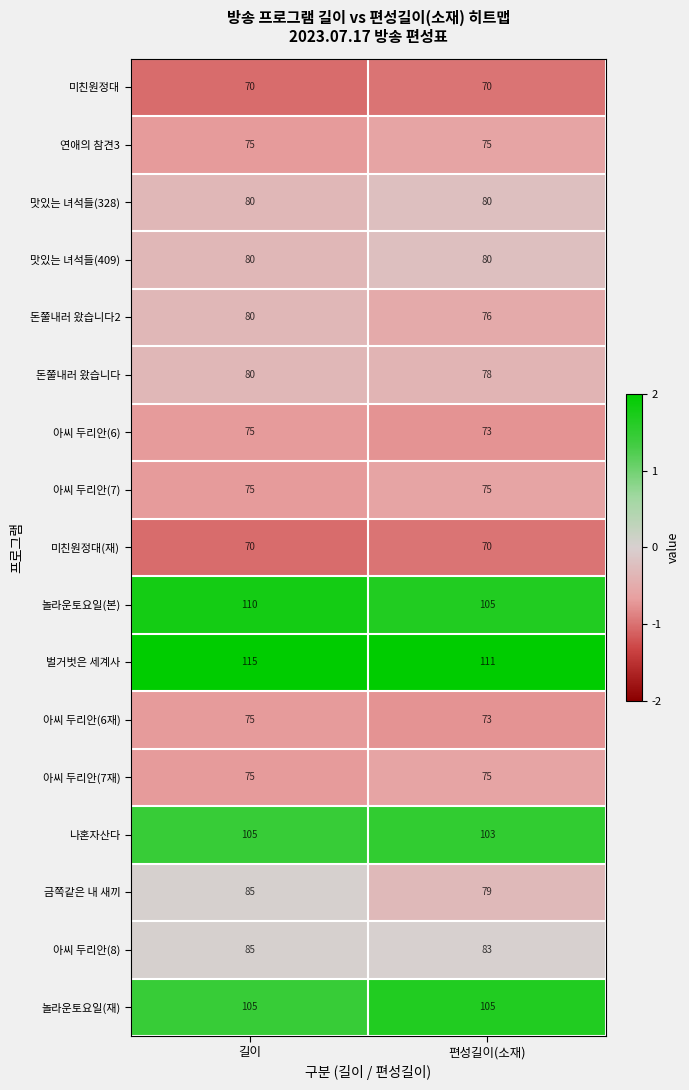

What is the average value of the 아씨 두리안(6) series?

74